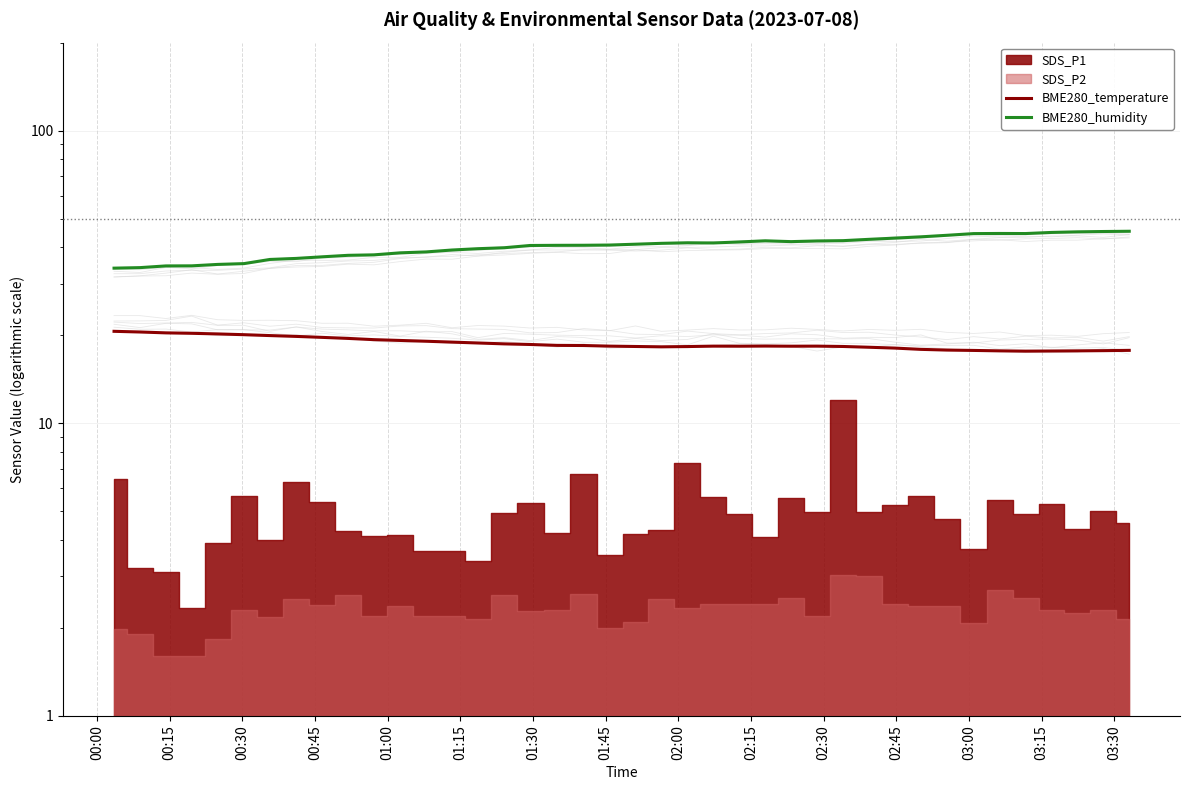

True or false: BME280_temperature has more than 2 points higher than both neighbors.

True